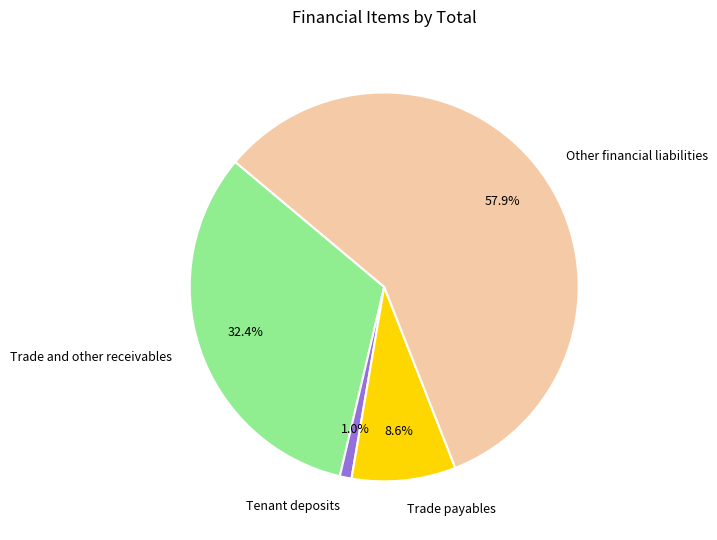

Which slice represents more than half of the pie?

Other financial liabilities